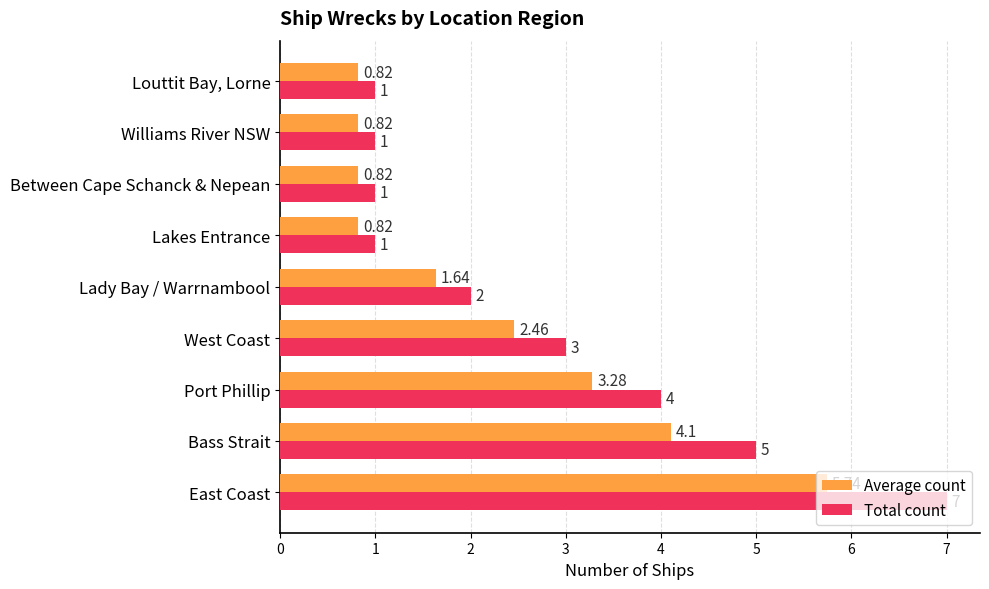

Where is Average count nearest to the value 3?

Port Phillip